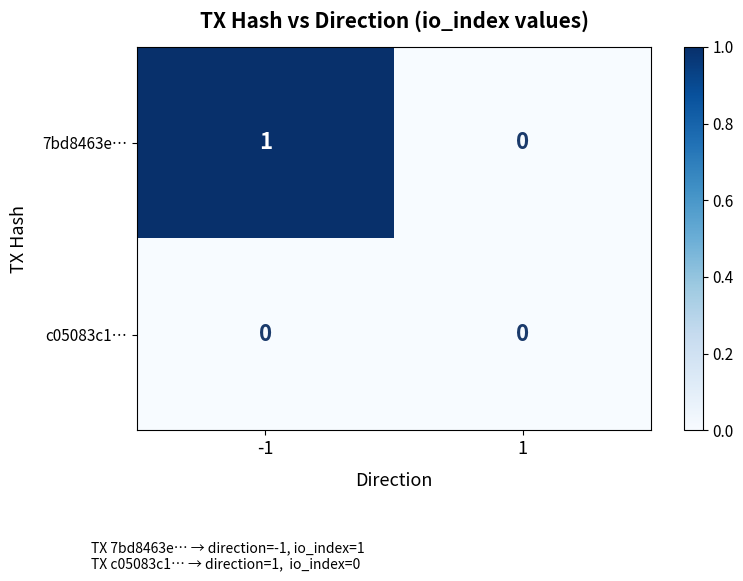

At which category is the sum across all series the highest?

-1